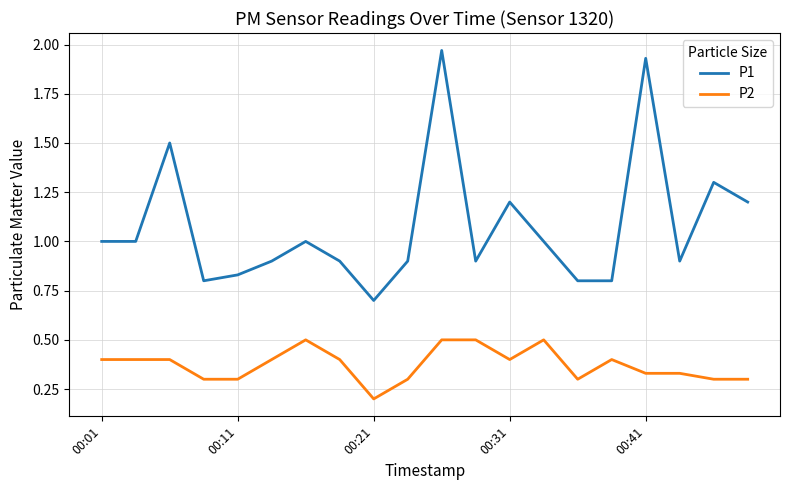

Rank the series by their average value, from highest to lowest.

P1, P2